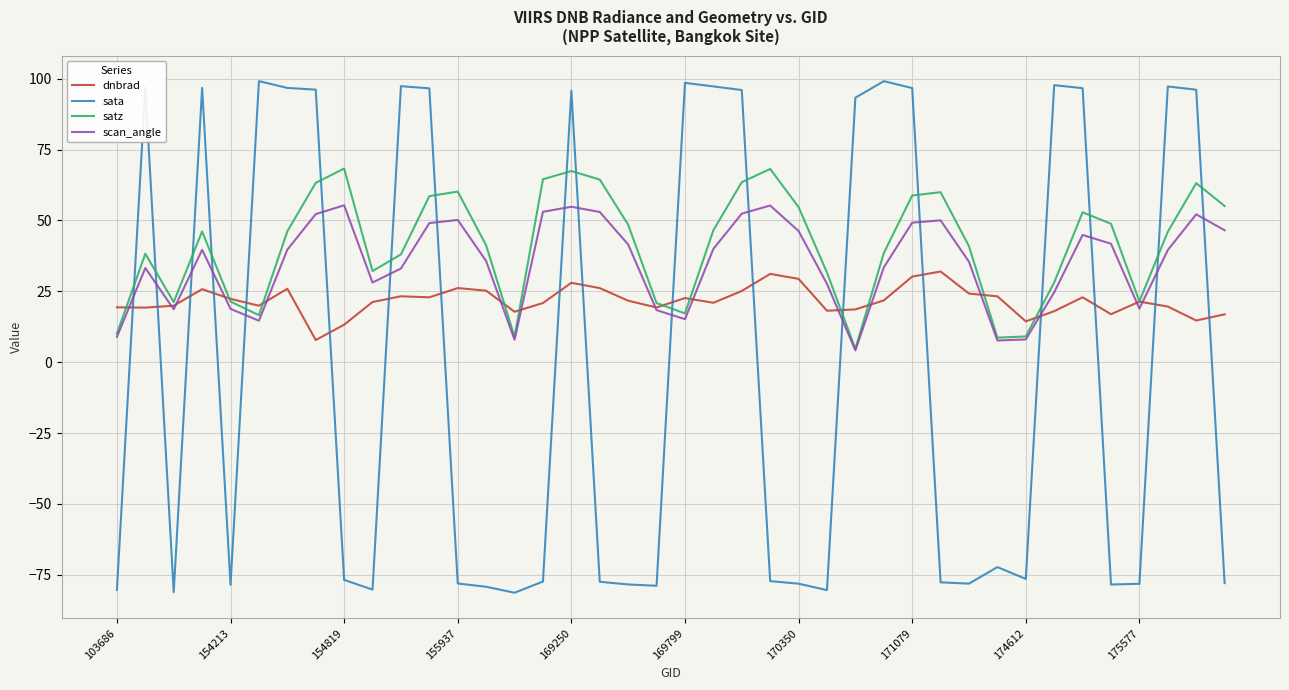

Which series has the largest range (max minus min)?

sata